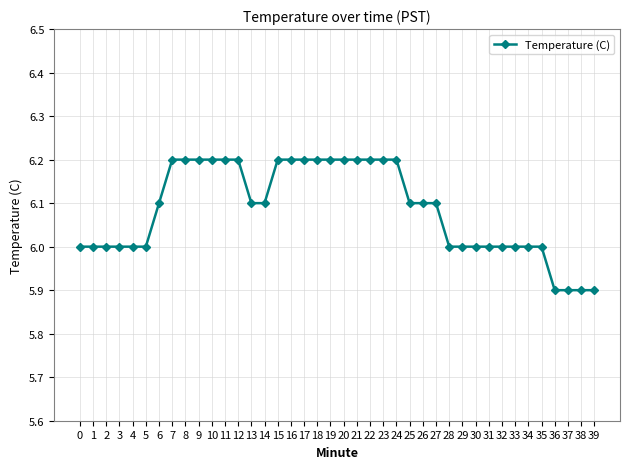

How many series are shown in this chart?

1